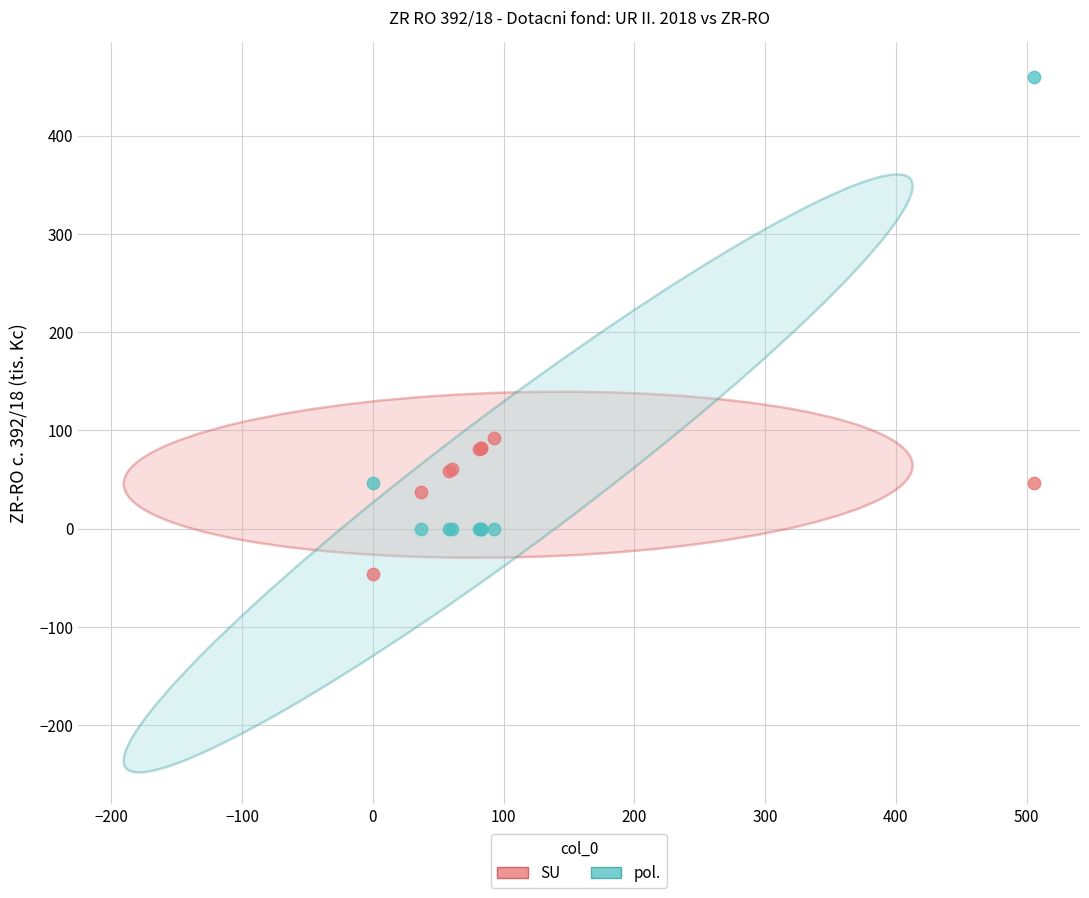

What are all the series names shown in the legend?

SU, pol.